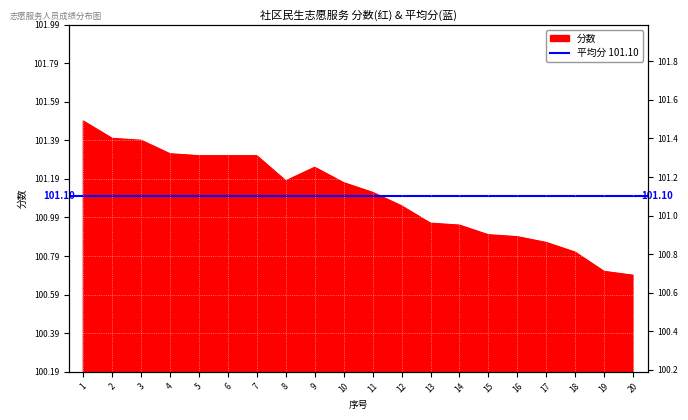

Which label corresponds to the smallest value in the chart?

20